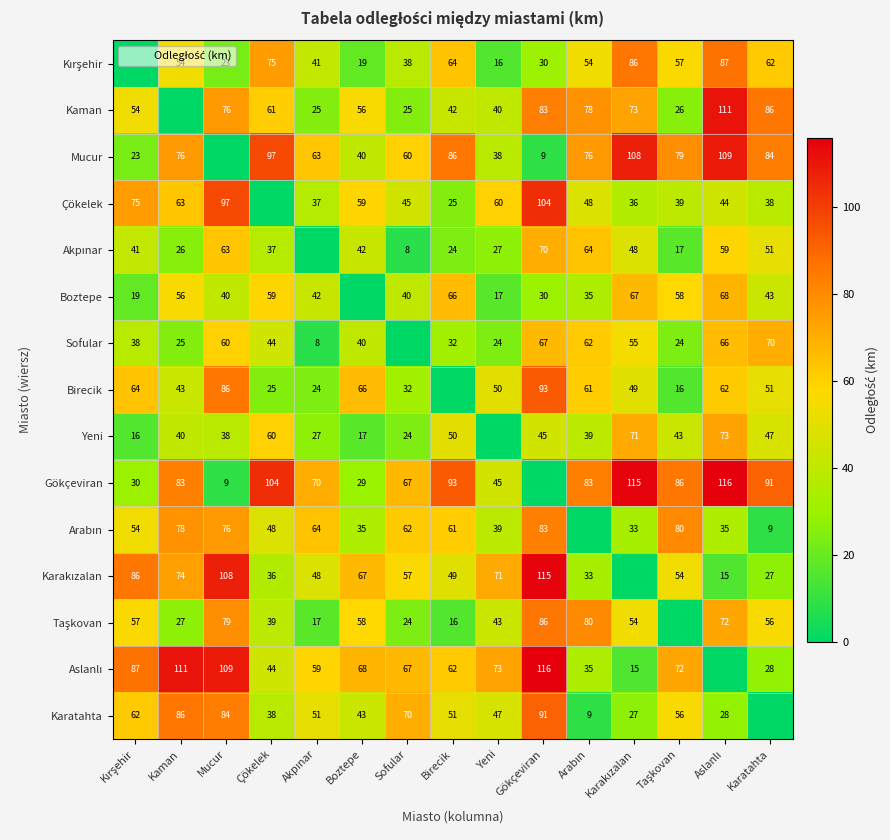

The value of Sofular at Birecik is 32. True or false?

True